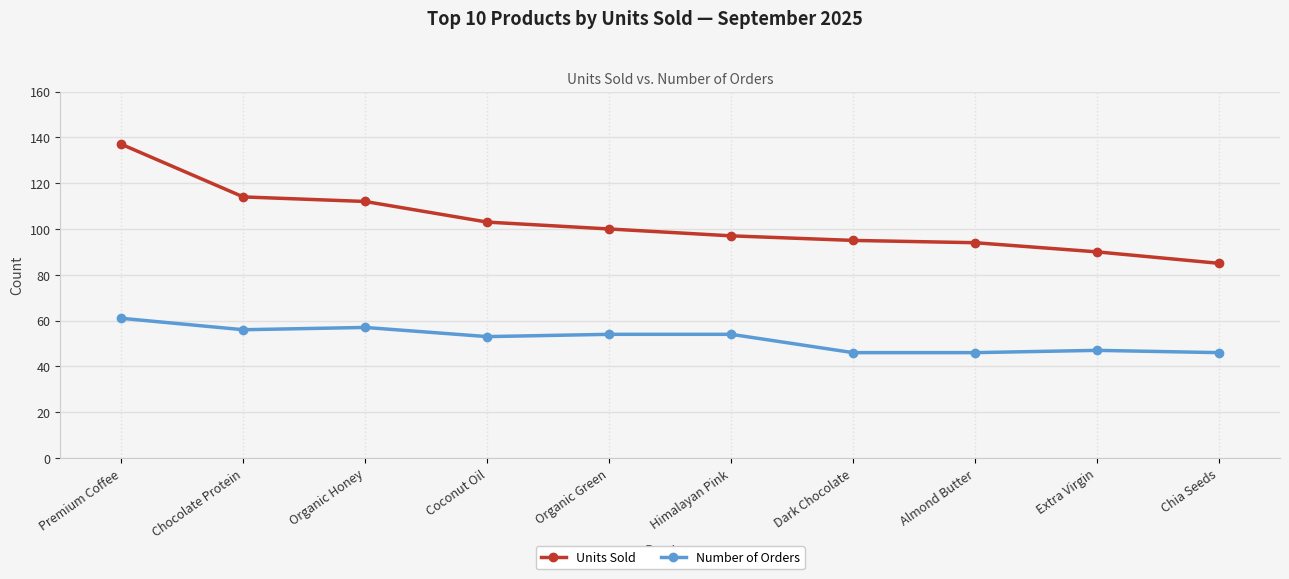

True or false: Number of Orders and Units Sold cross at least once.

False